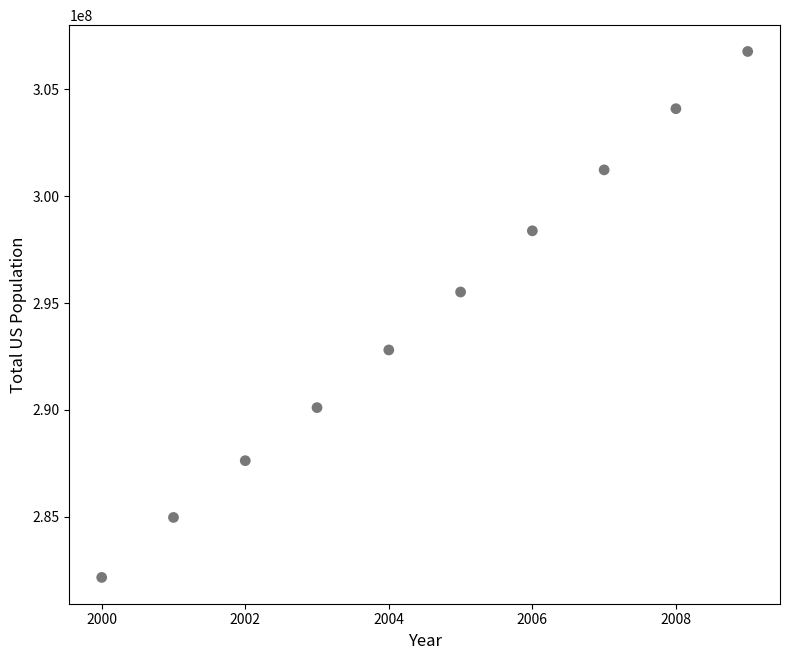

What is the average X value?

2004